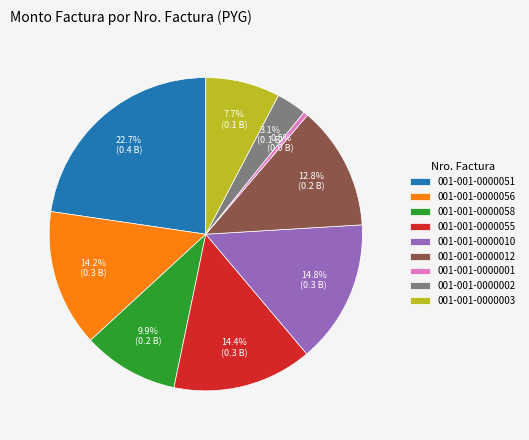

The 001-001-0000051 slice represents 23% of the pie. True or false?

True